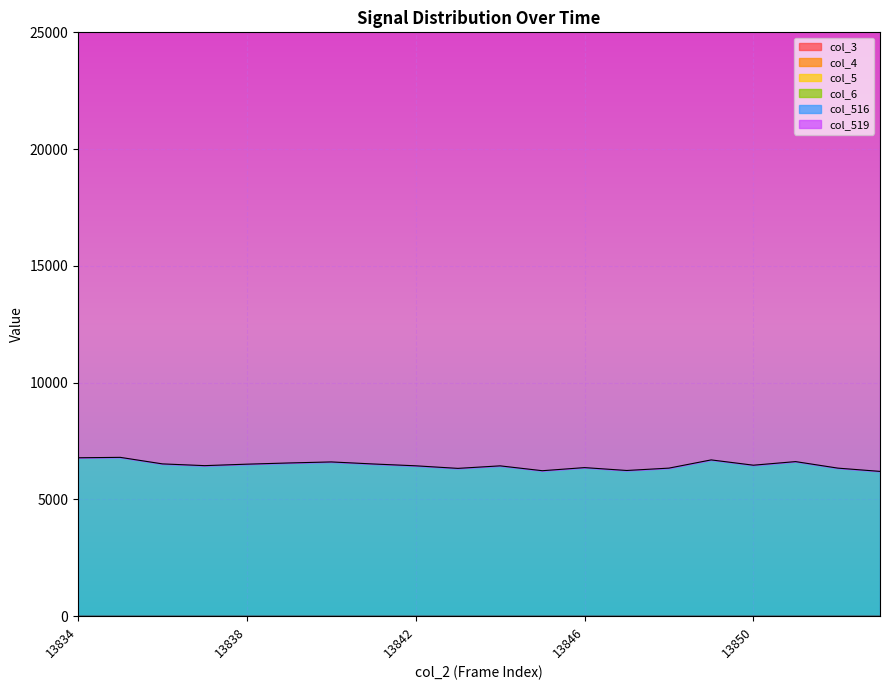

What is the minimum value for col_516?

6201